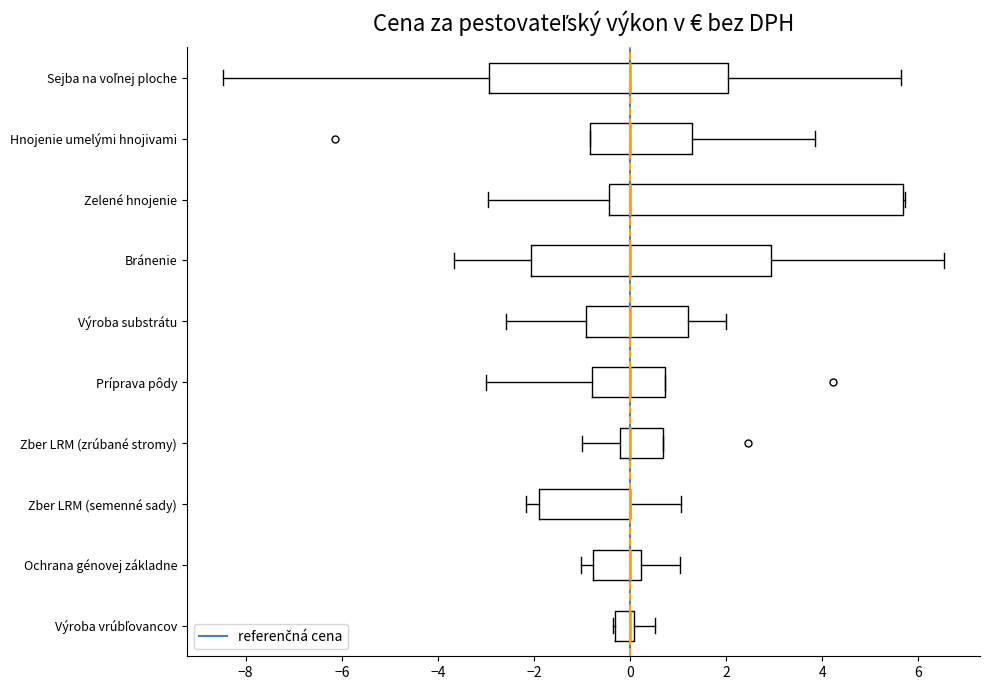

Where is the left edge of the box for Výroba substrátu on the x-axis? The values are not printed on the chart, so give them approximately, as read against the axis.

-1.0